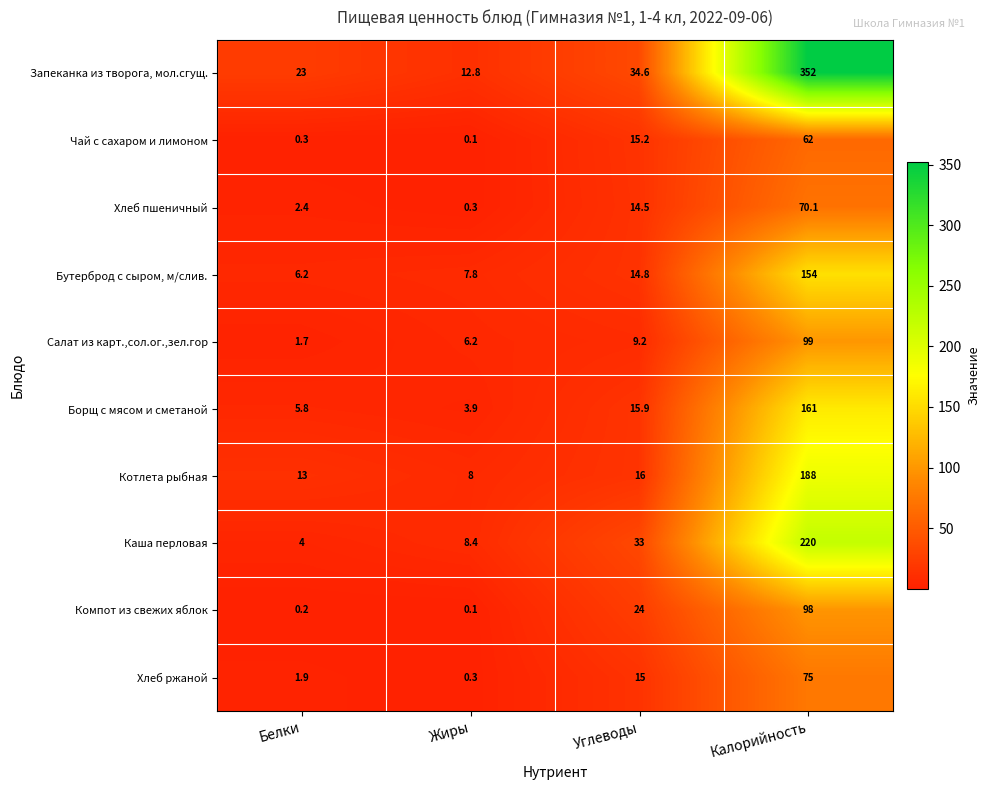

What is the difference between the Запеканка из творога, мол.сгущ. values at Углеводы and Жиры?

21.8